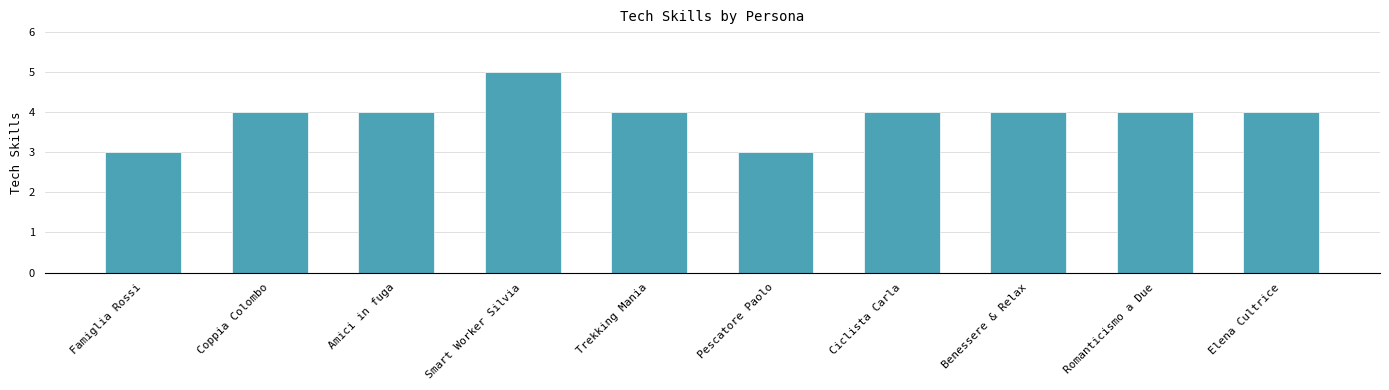

What is the value of the 7th bar from the left?

4